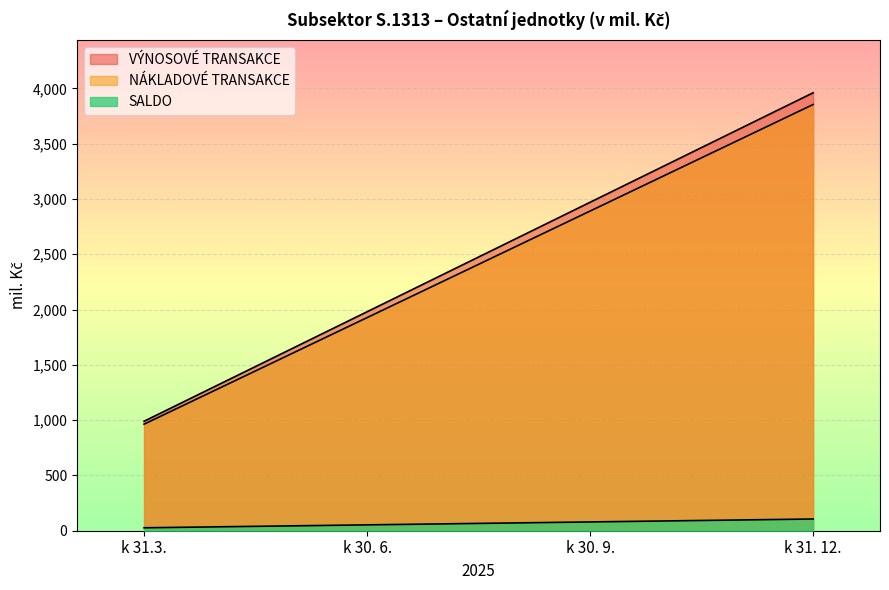

What is the difference between the maximum and minimum values in the NÁKLADOVÉ TRANSAKCE series?

2890.5